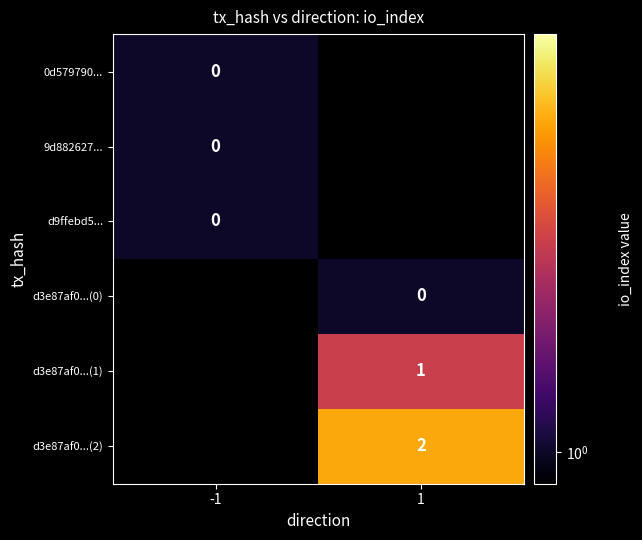

The d3e87af0...(2) series shows 1 at 1. True or false?

False